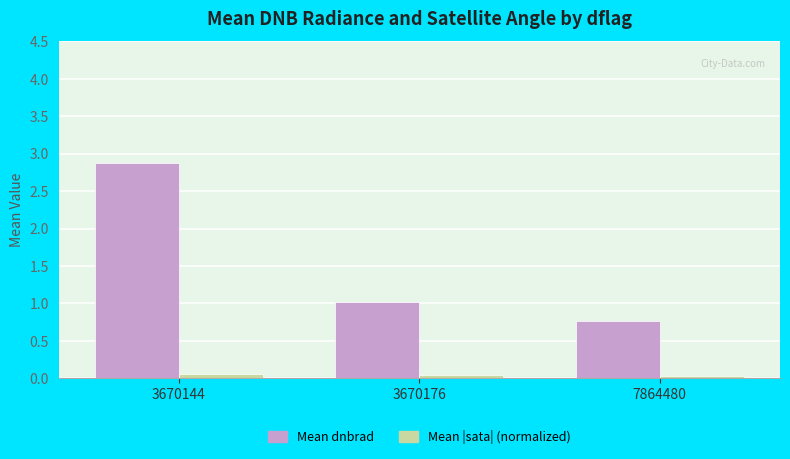

At which category does the chart reach its peak across all series?

3670144